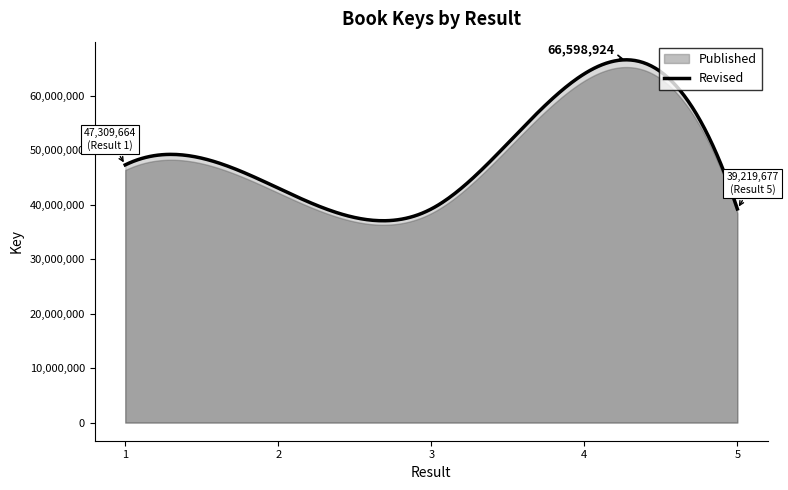

Reading right to left, list all the values displayed in this chart.

39219677	64033203	39218924	43034064	47309664